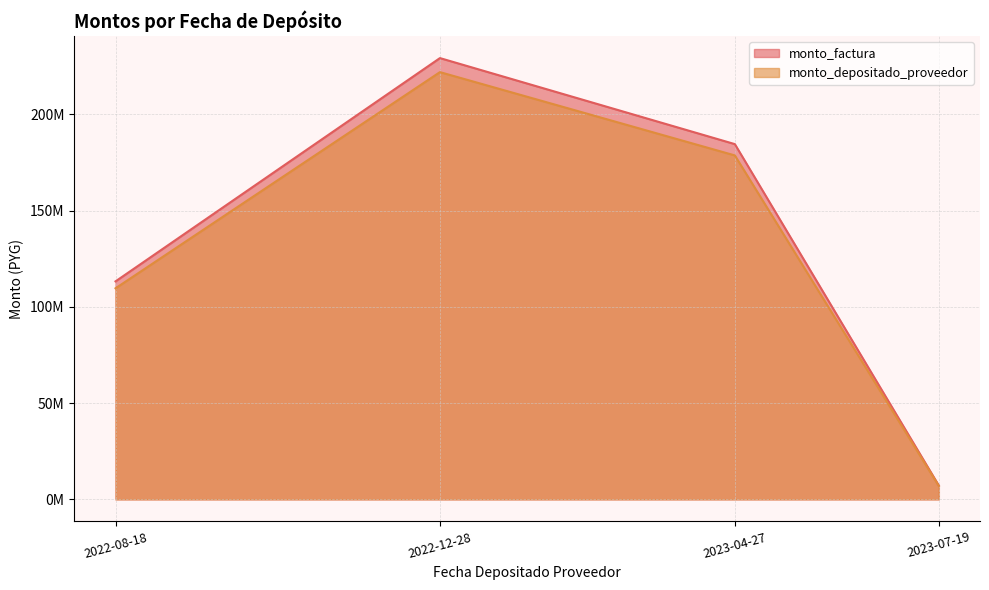

What is the value of the monto_depositado_proveedor point at the 3rd from the left?

178618047